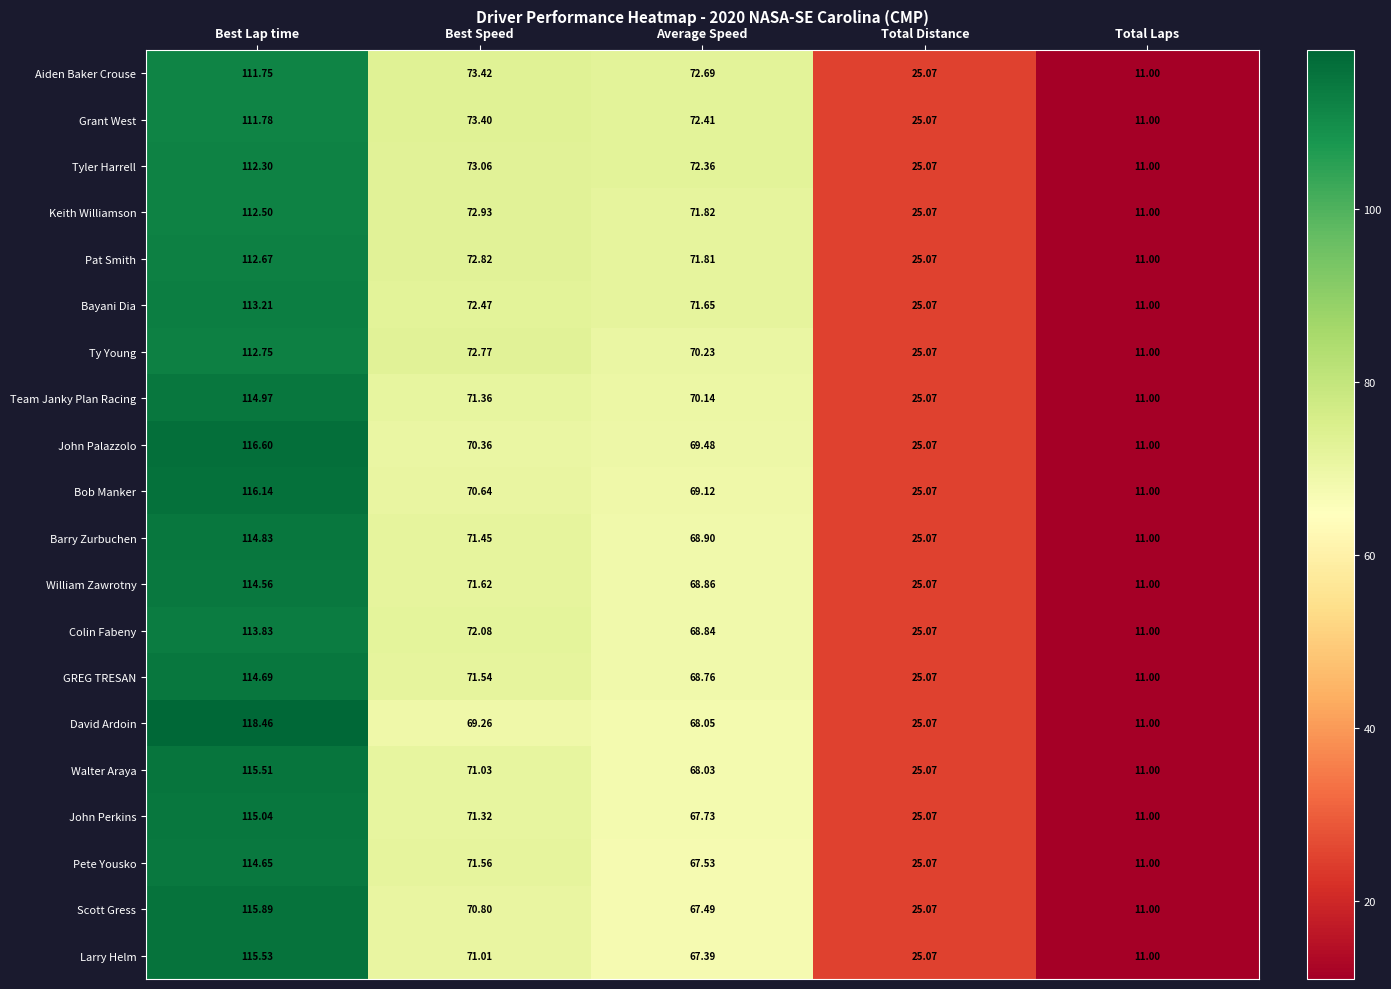

Which label corresponds to the smallest value in the chart?

Total Laps